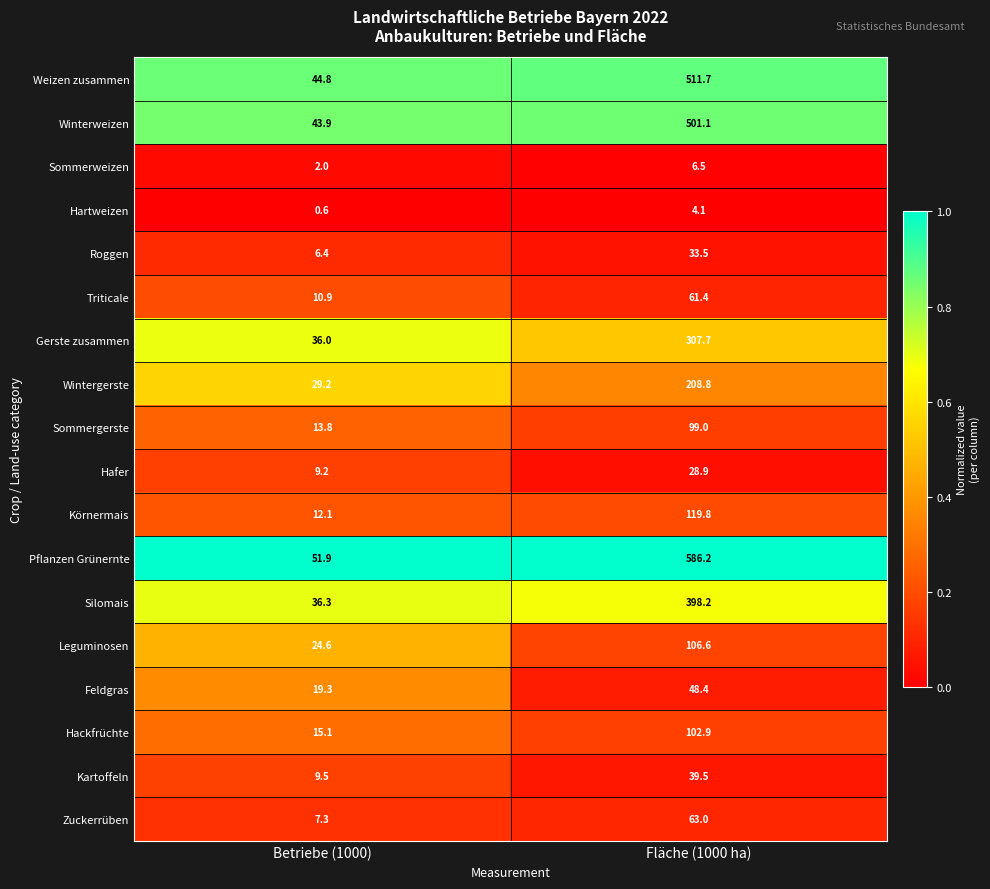

What is the sum of the Hartweizen values at Fläche (1000 ha) and Betriebe (1000)?

4.7